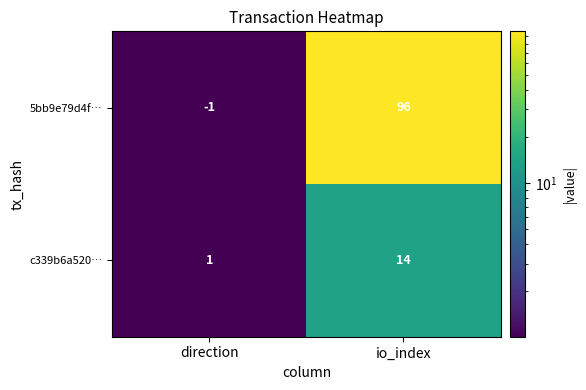

Reading right to left, extract all data points from this chart.

5bb9e79d4f…: io_index=96	direction=-1
c339b6a520…: io_index=14	direction=1